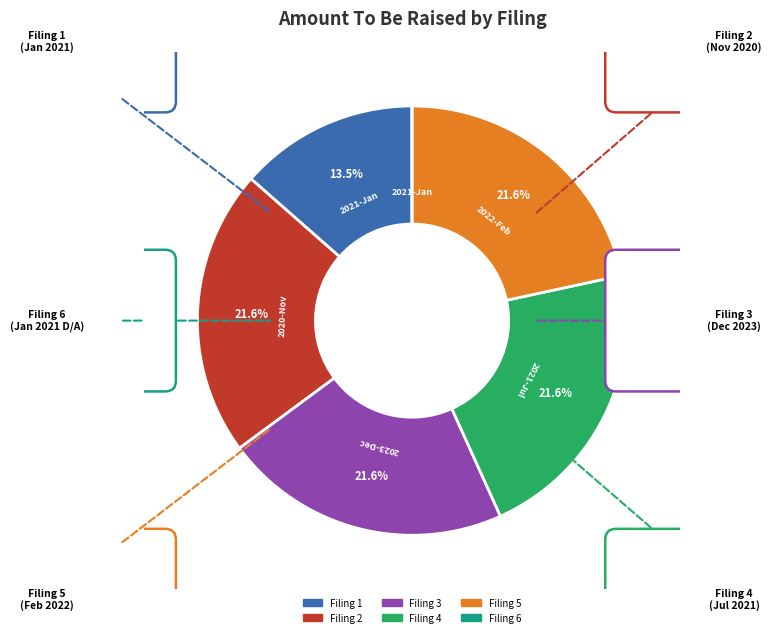

What percentage is NOT represented by 0001832353-21-000001?

86.5%